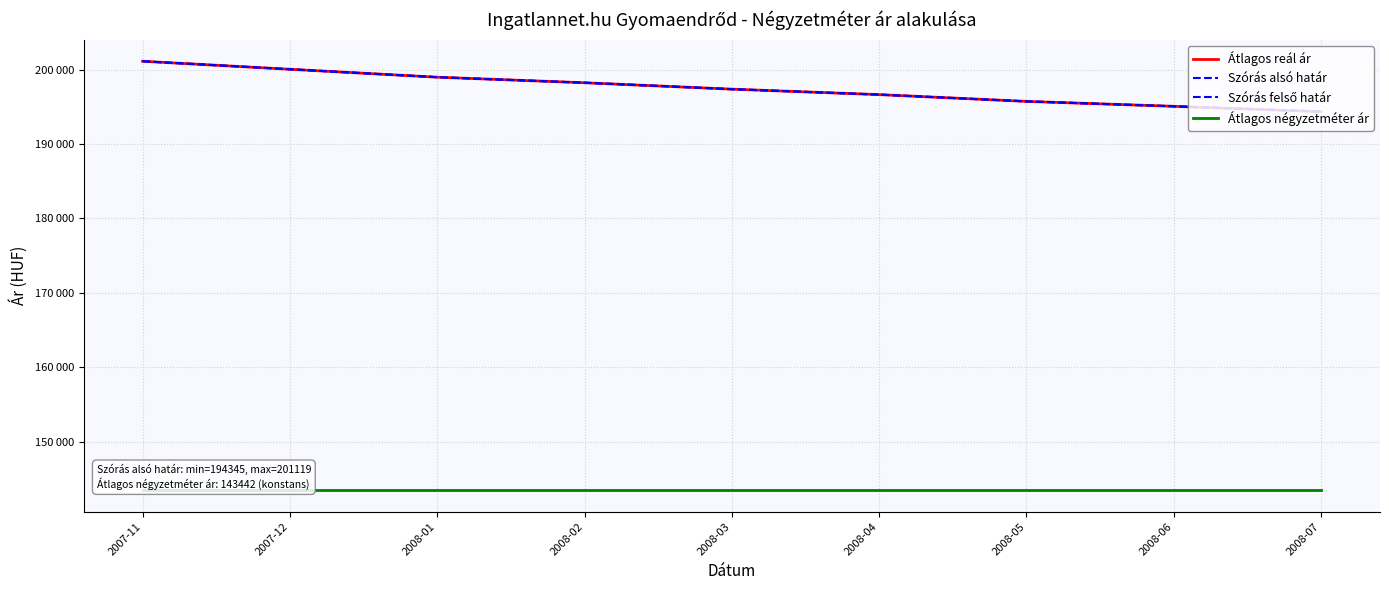

Does the chart have visible grid lines?

Yes